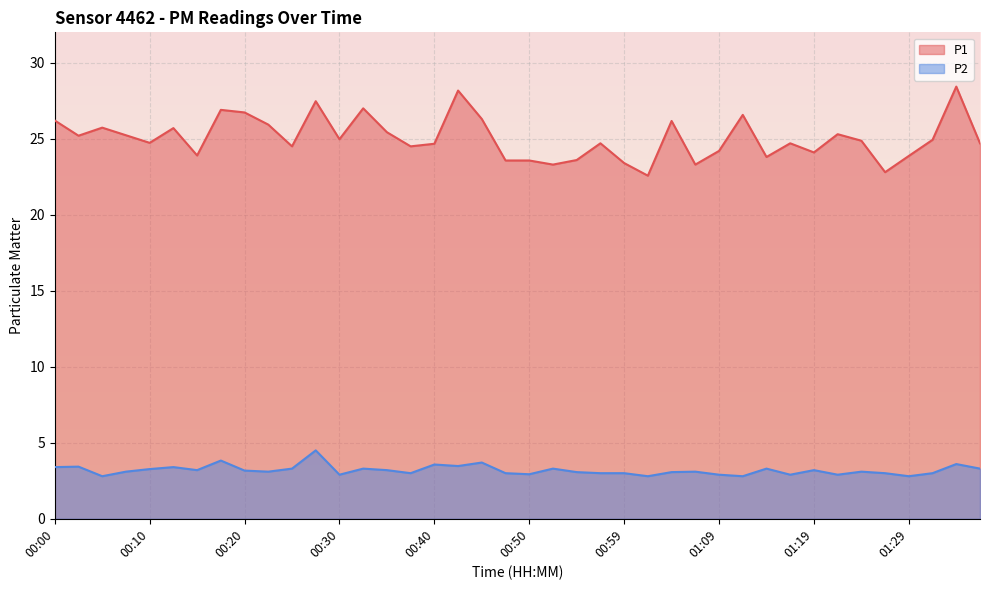

What is the total value across all series at 01:27?

25.8